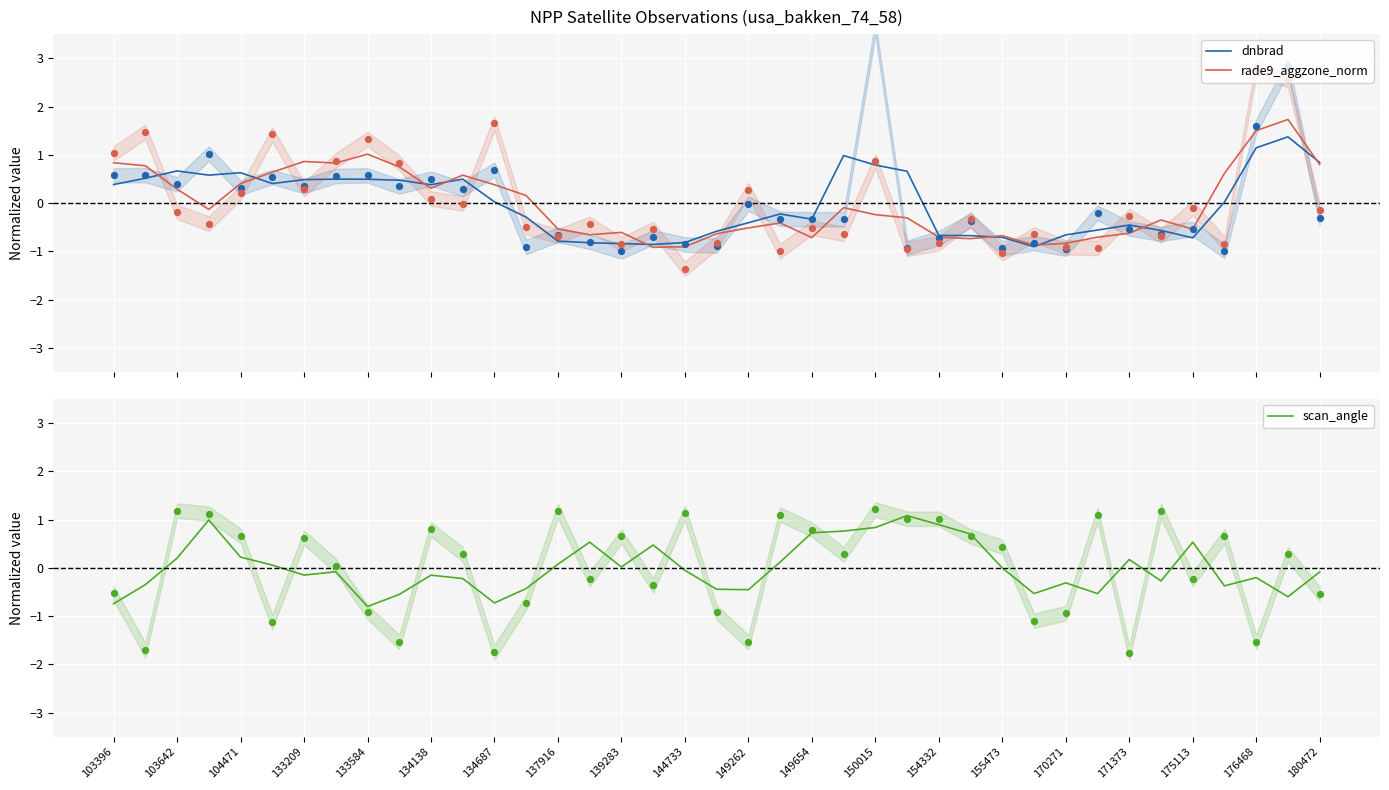

What is the maximum value for dnbrad?

1.4